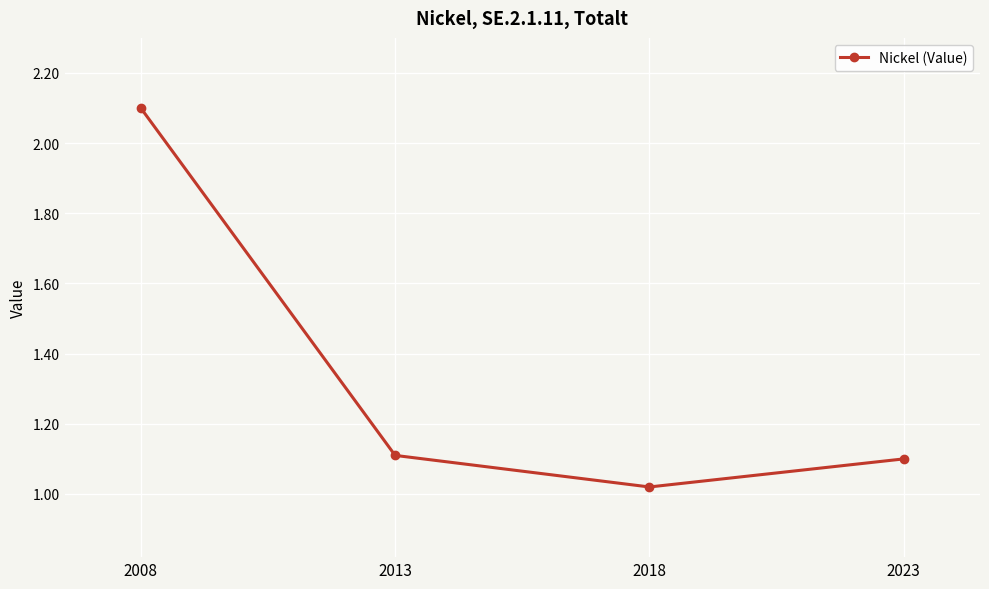

What is the value of the 1st point from the left?

2.1